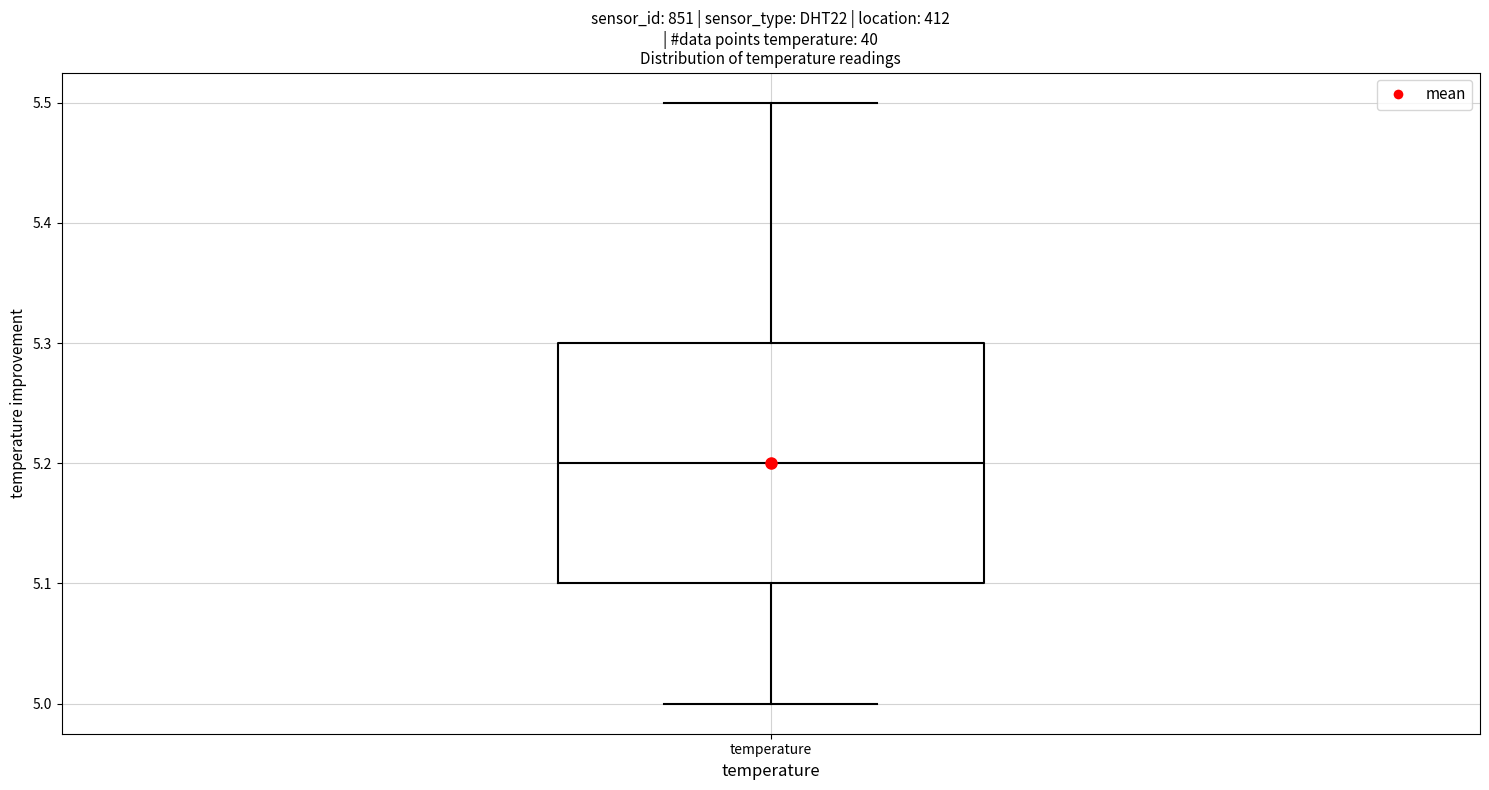

Where is the lower edge of the box for temperature on the y-axis? The values are not printed on the chart, so give them approximately, as read against the axis.

5.1